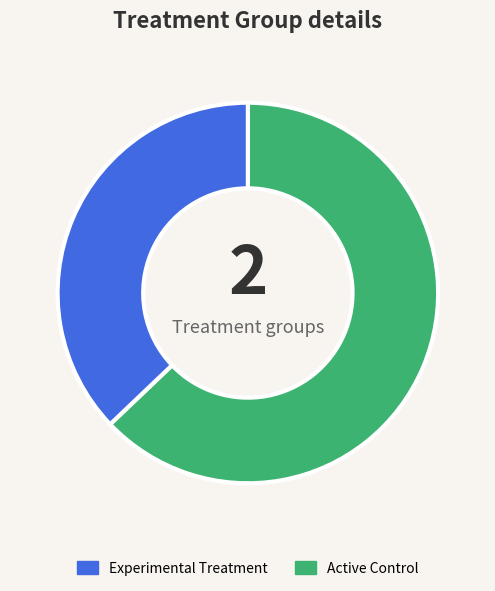

Does any single category account for the majority?

Yes